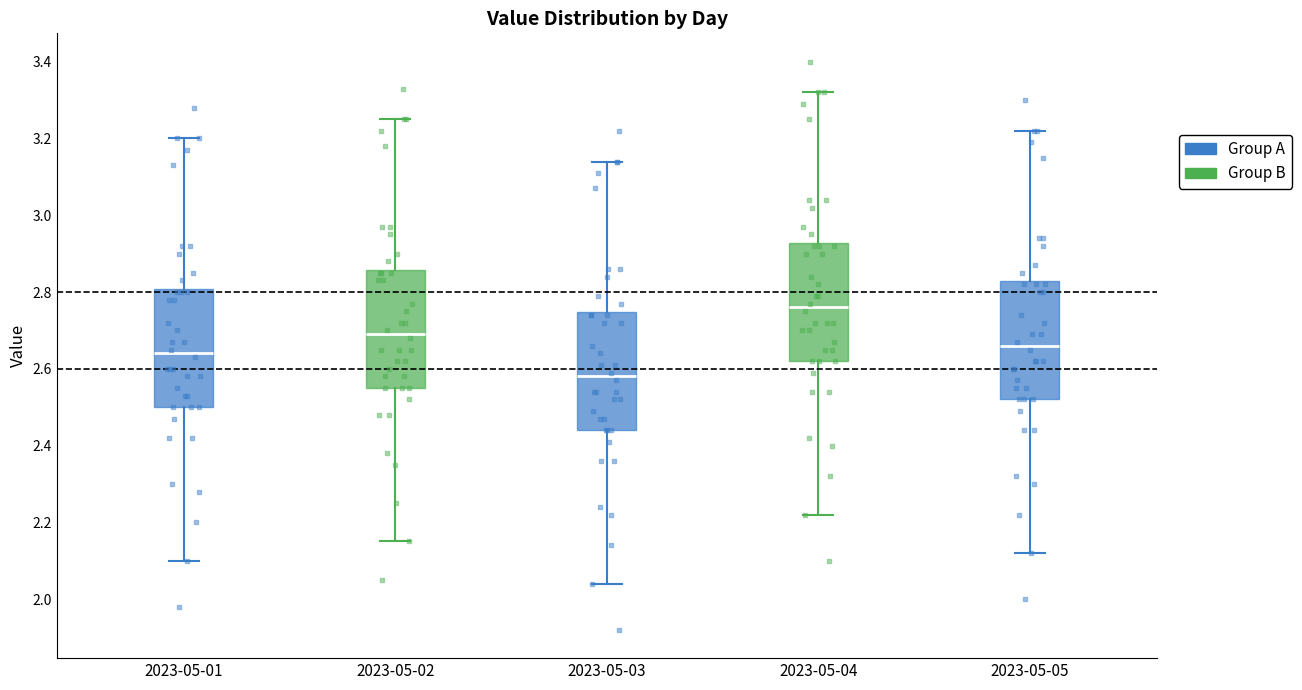

Which box's median line is the highest?

2023-05-04